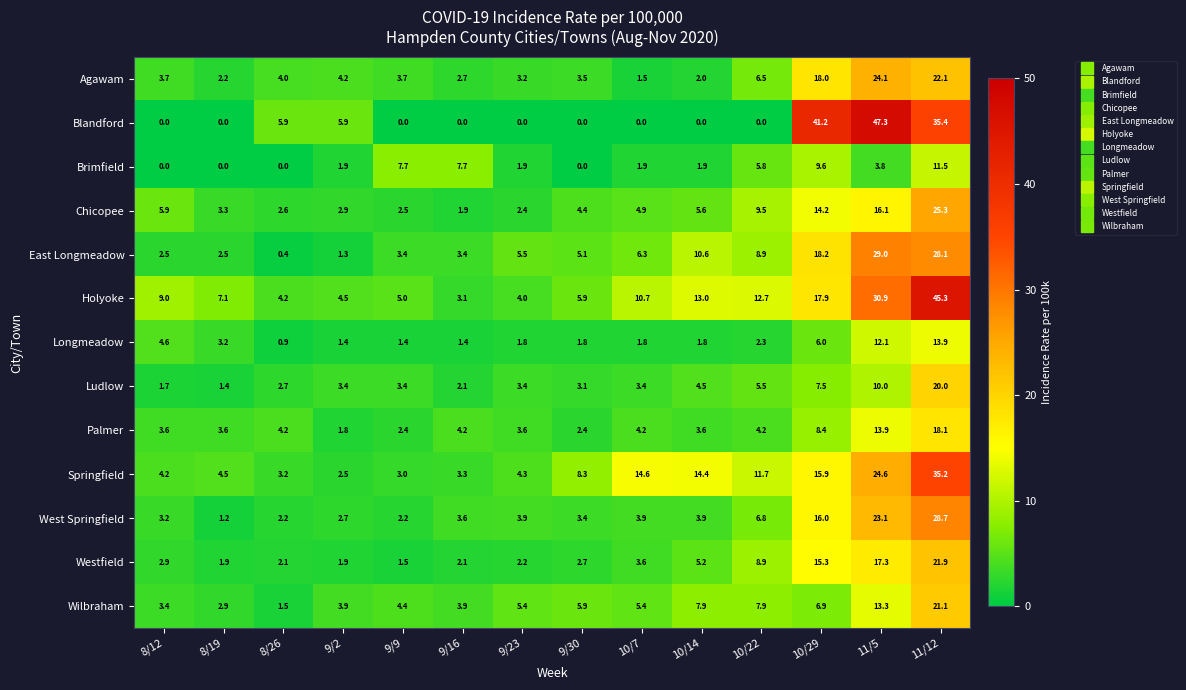

What is the total value across all series at 8/26?

33.9